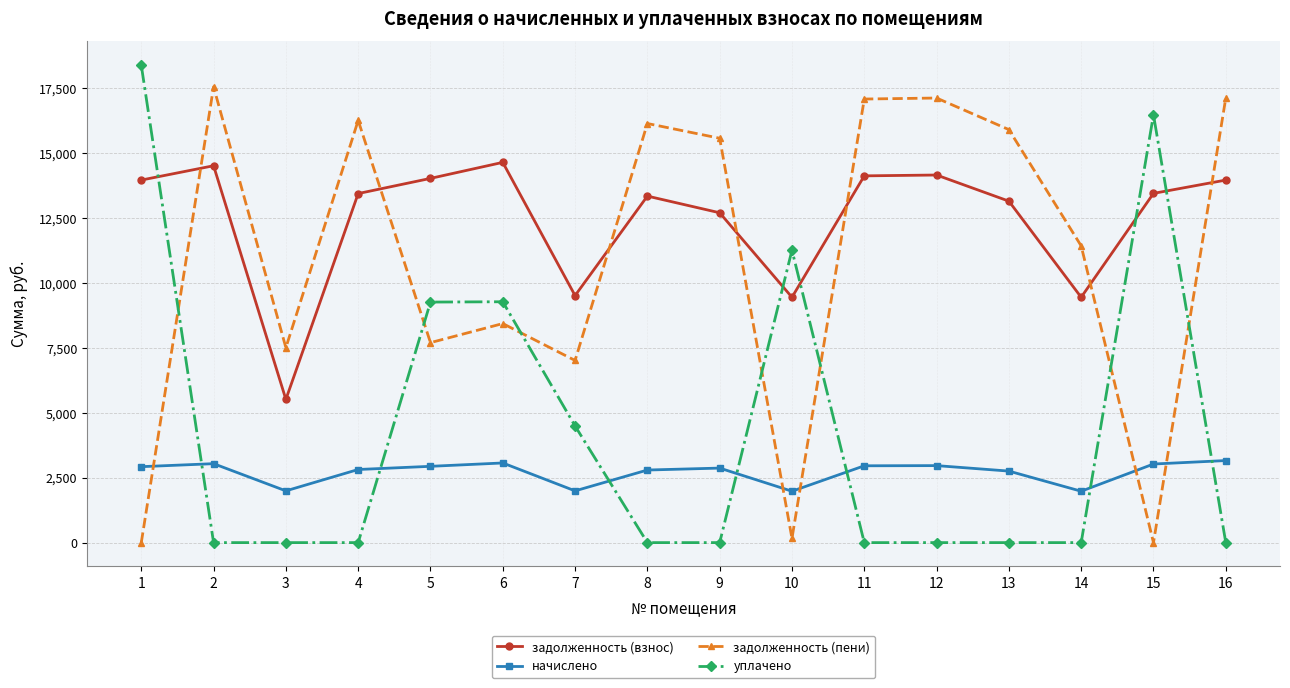

How many values in the начислено series exceed 2925?

8